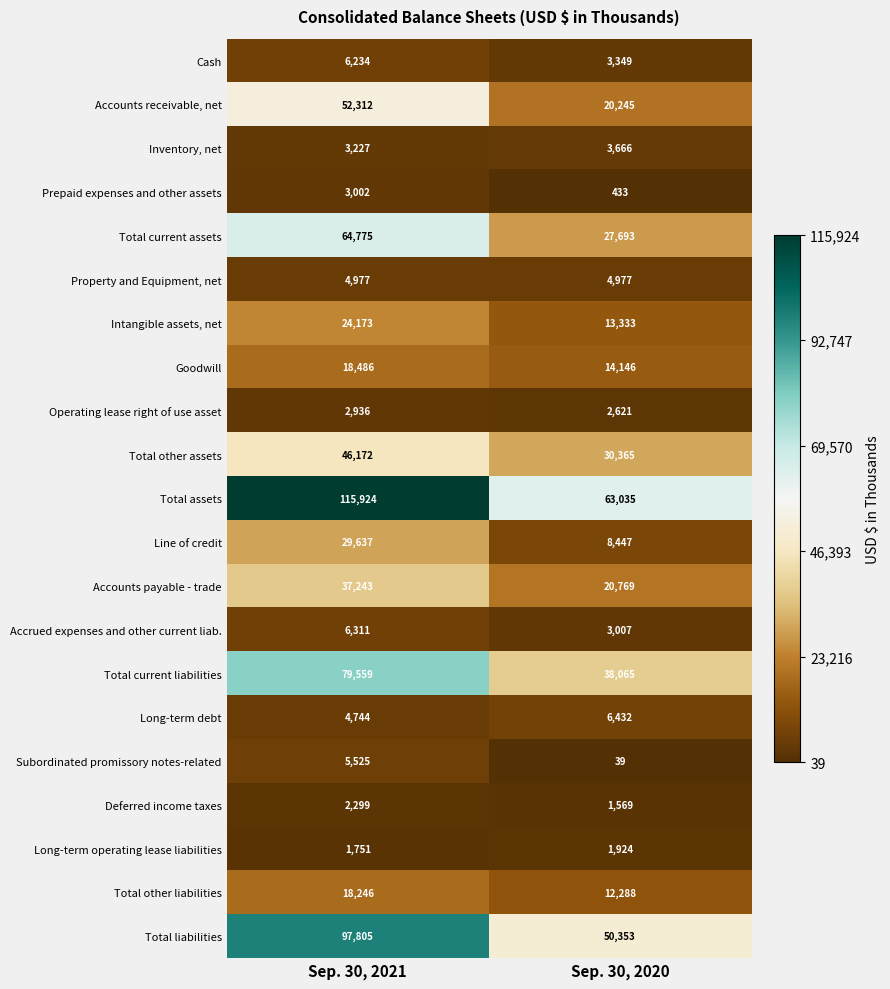

What is the sum of the Operating lease right of use asset values at Sep. 30, 2020 and Sep. 30, 2021?

5557